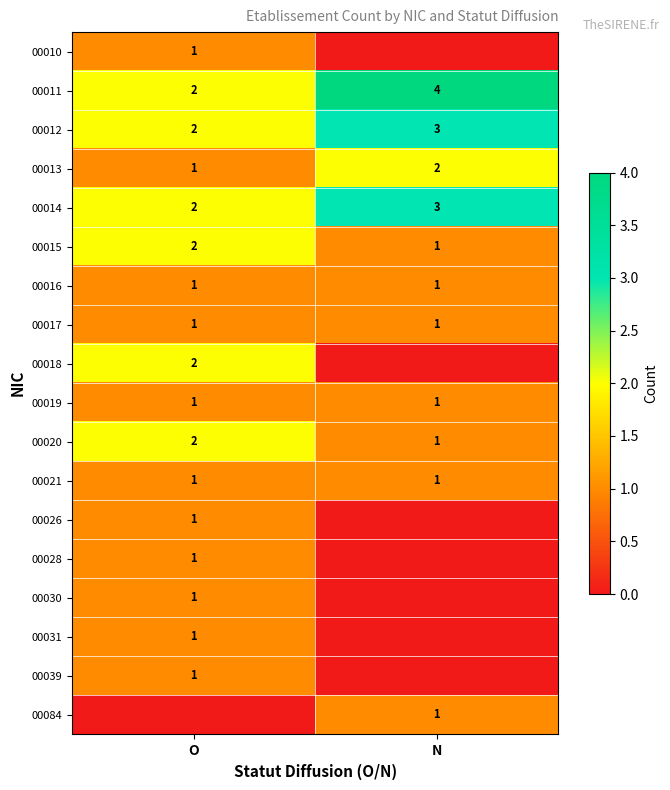

What is the sum of all 00013 values?

3